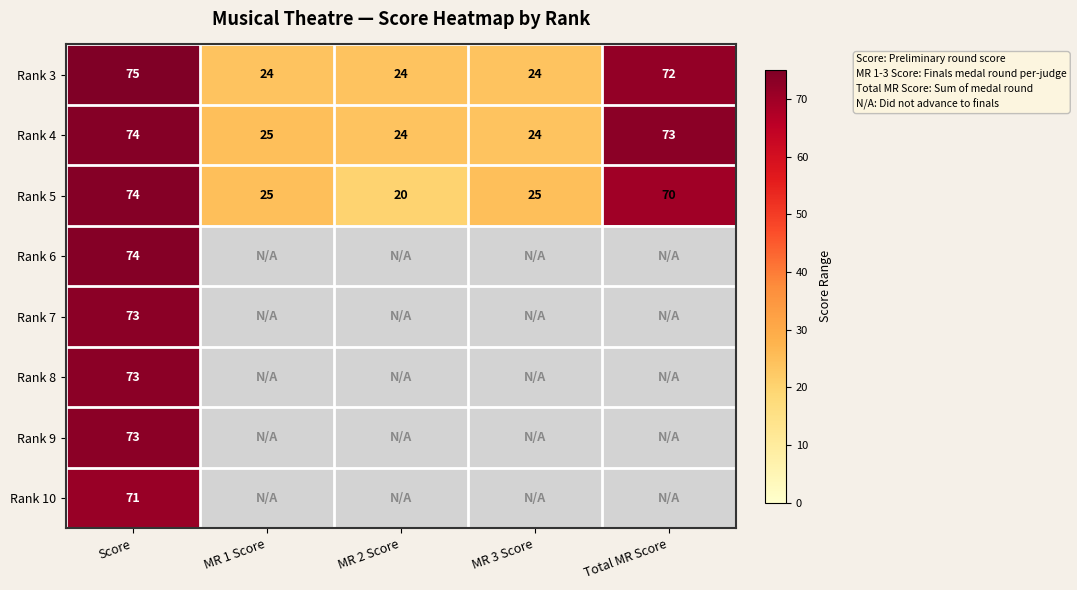

Which category has the lowest value in the Rank 5 series?

MR 2 Score